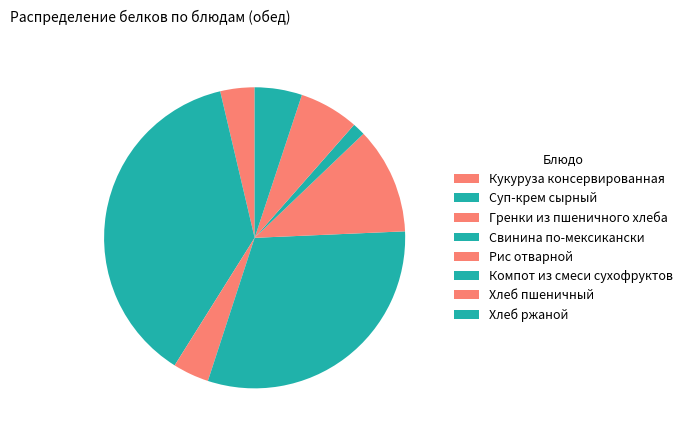

Combined, do Рис отварной and Кукуруза консервированная account for over 50%?

No